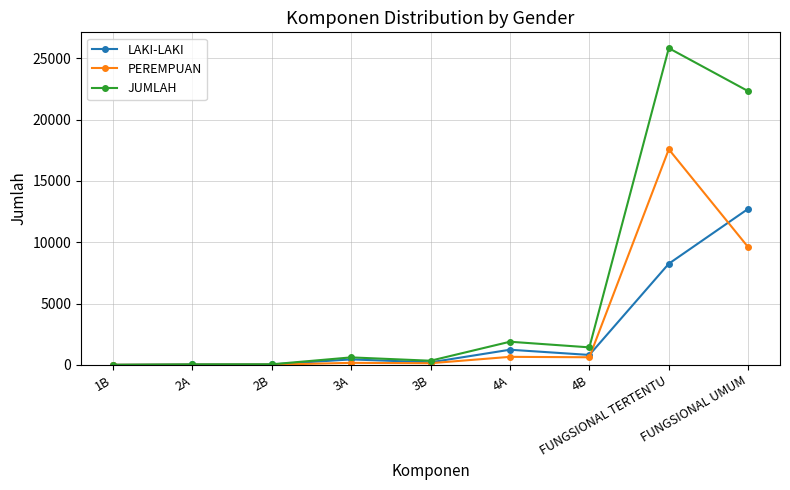

At which label is JUMLAH closest to 12911?

FUNGSIONAL UMUM